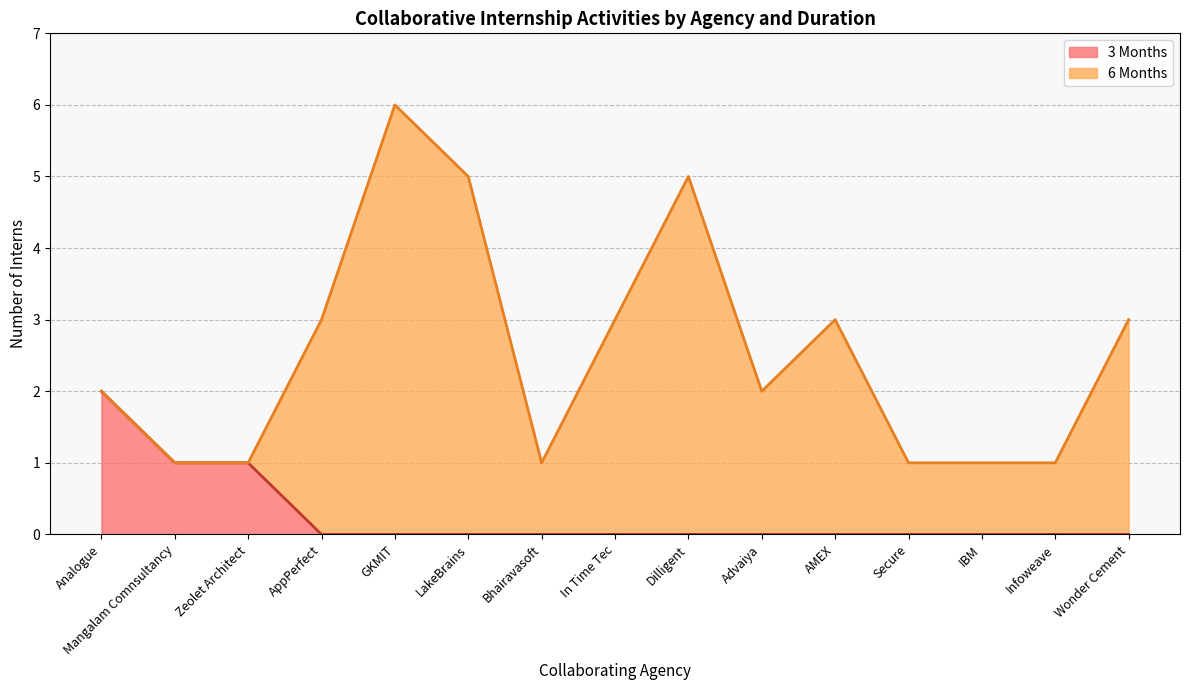

Which category has the highest value in the 3 Months series?

Analogue